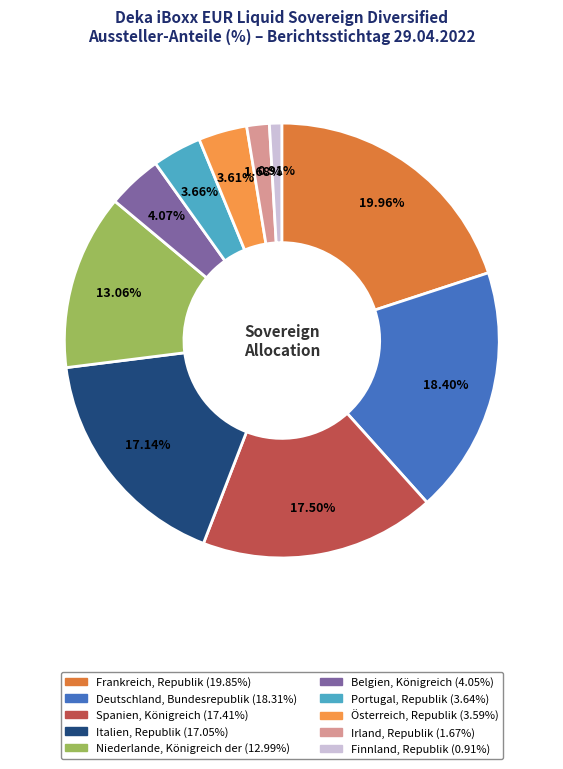

True or false: Finnland, Republik accounts for 13% of the total.

False